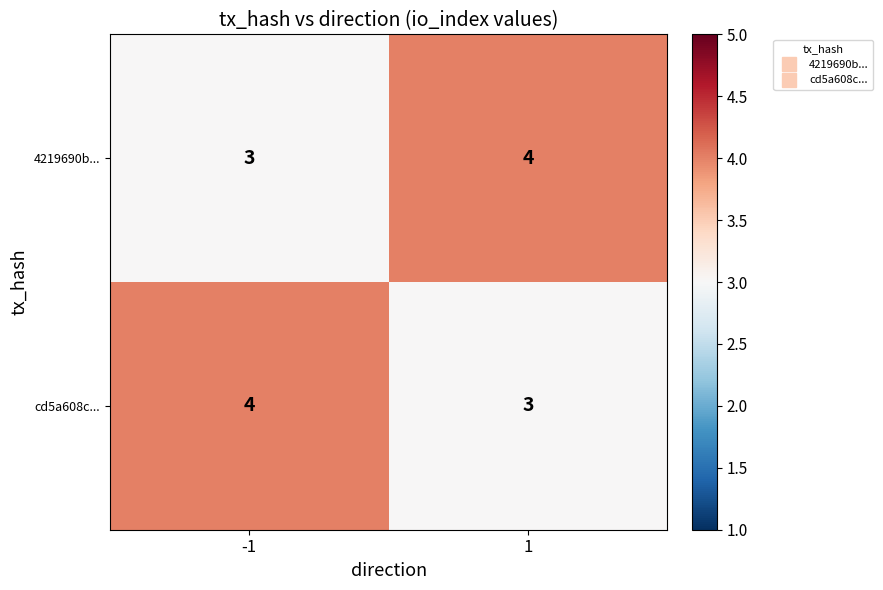

What is the approximate value of cd5a608c... at 1?

3